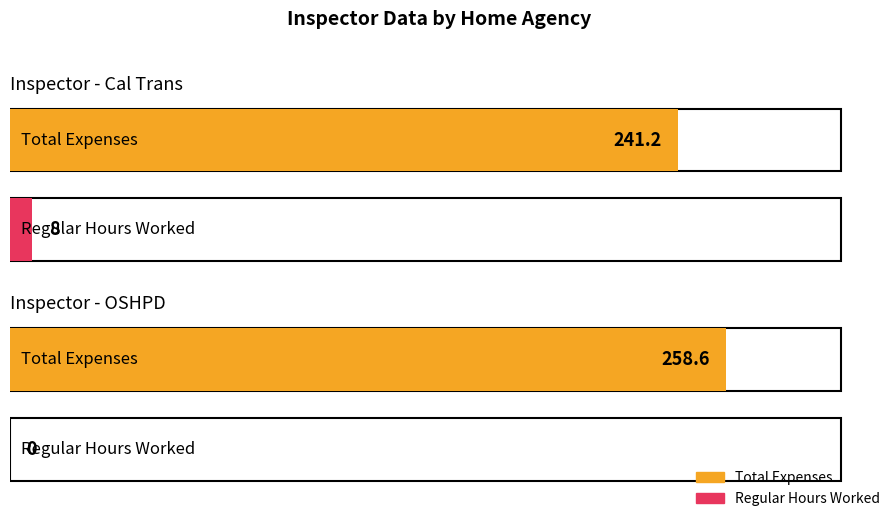

At which category does the chart reach its peak across all series?

OSHPD